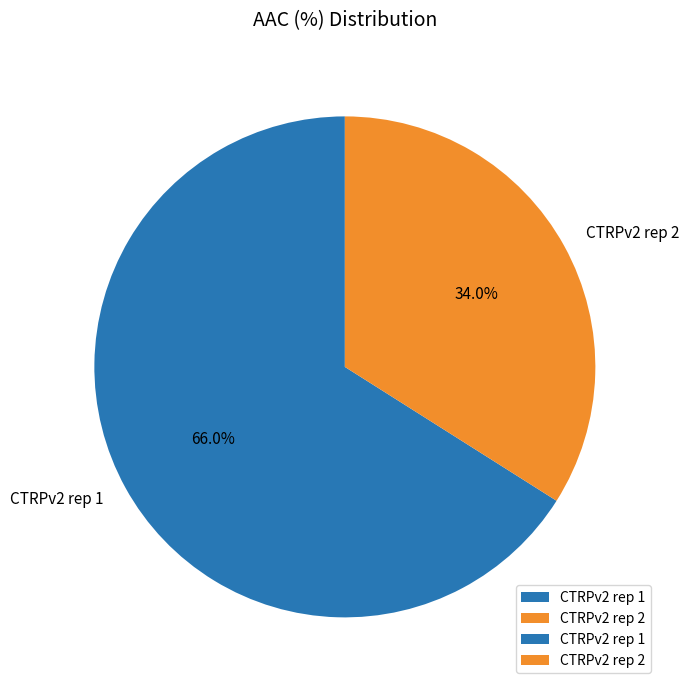

What percentage is NOT represented by CTRPv2 rep 2?

66.0%